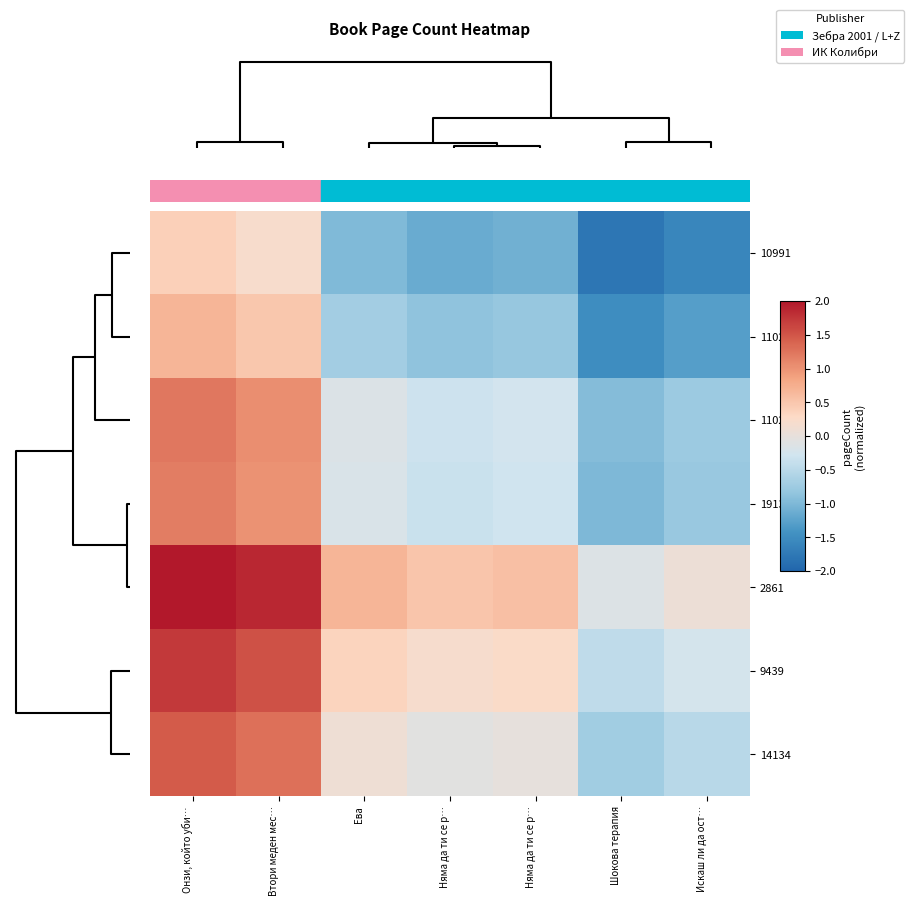

At how many categories does at least one series exceed 0?

6